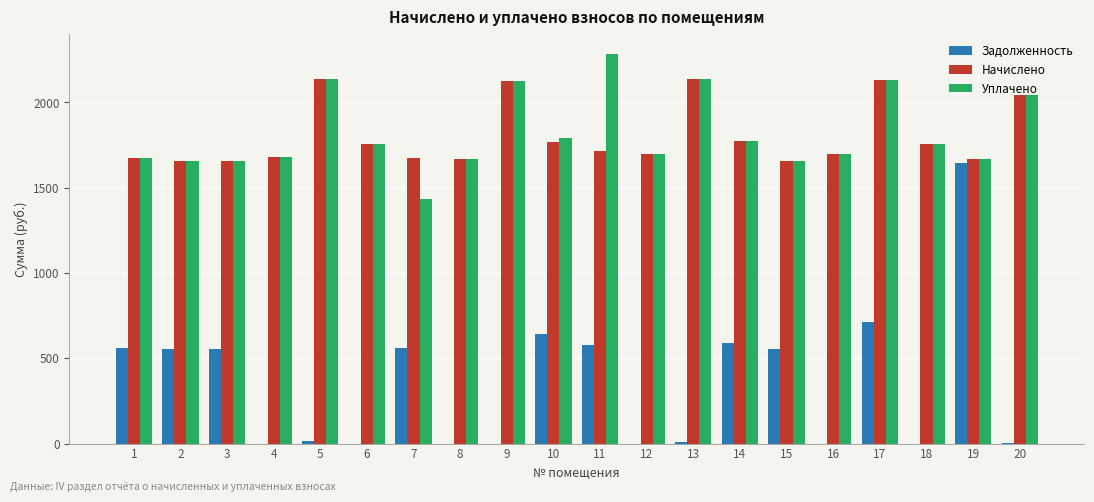

The value of Задолженность at 11 is 785.9. True or false?

False